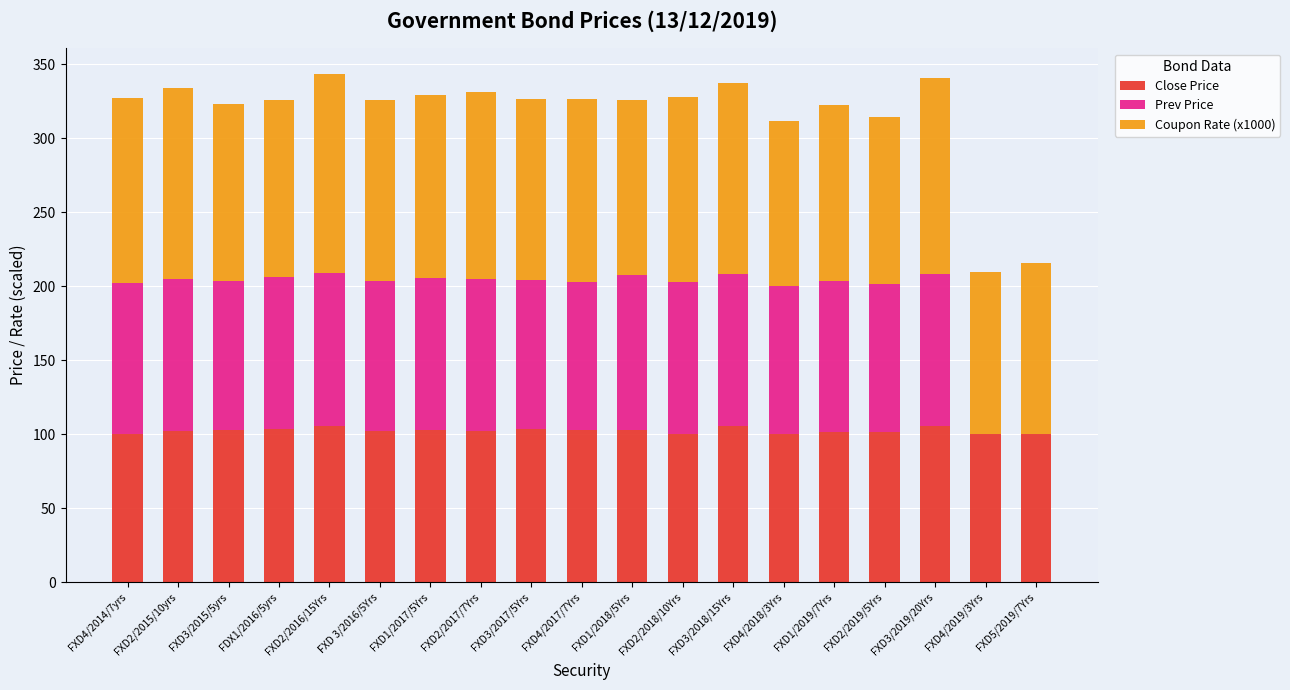

What is the total value across all series at FXD2/2015/10yrs?

334.1